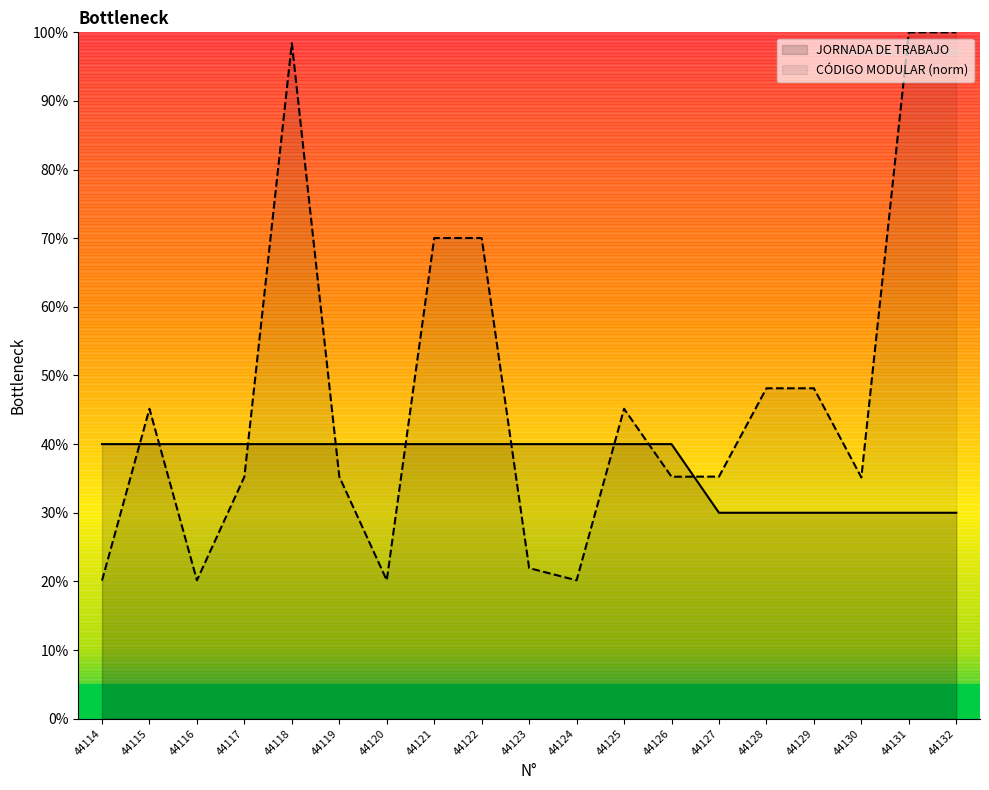

Which series contains the highest Y value?

CÓDIGO MODULAR